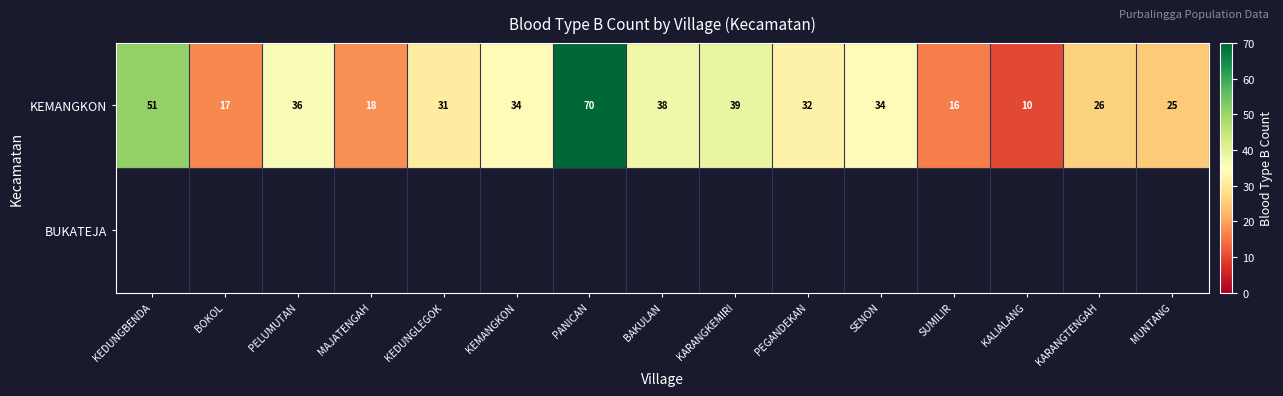

Which label corresponds to the largest value in the chart?

PANICAN